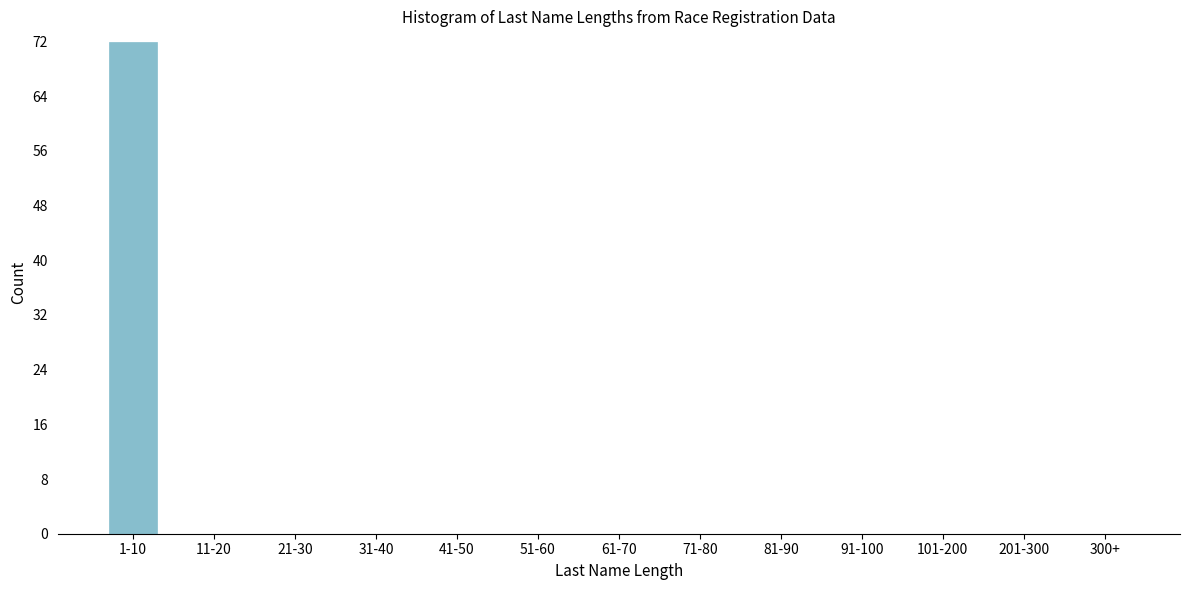

Reading left to right, what are all the values shown in this chart?

1-10=72	11-20=0	21-30=0	31-40=0	41-50=0	51-60=0	61-70=0	71-80=0	81-90=0	91-100=0	101-200=0	201-300=0	300+=0